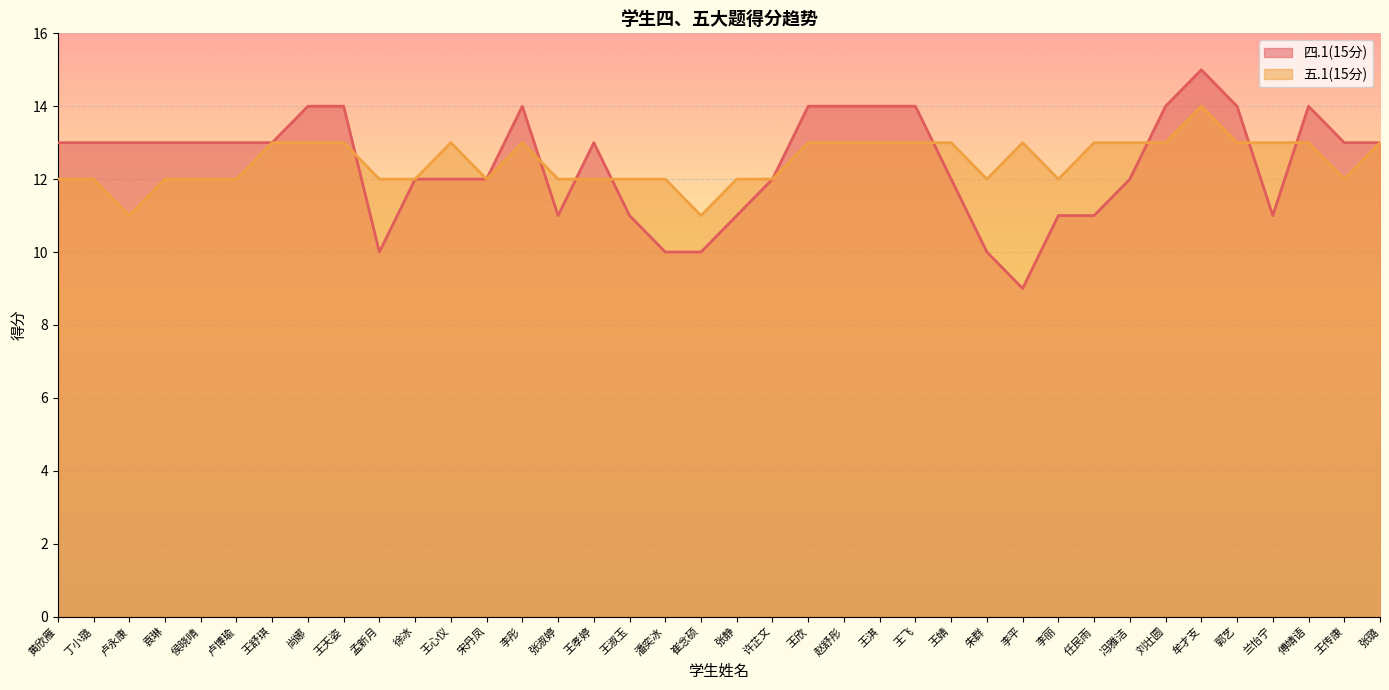

True or false: 五.1(15分) has more than 0 points higher than both neighbors.

True